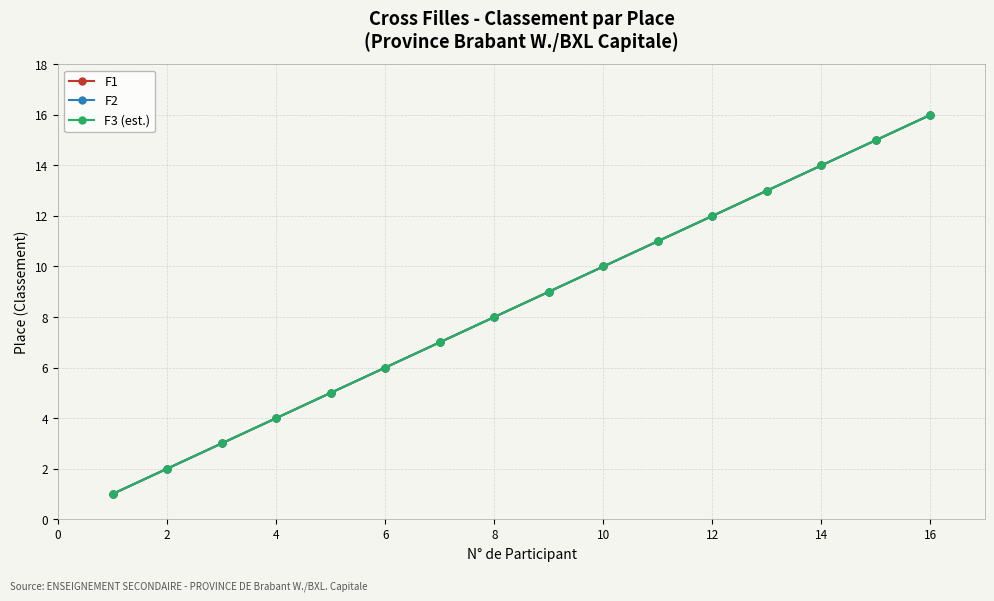

True or false: F1 and F3 (est.) intersect in this chart.

False